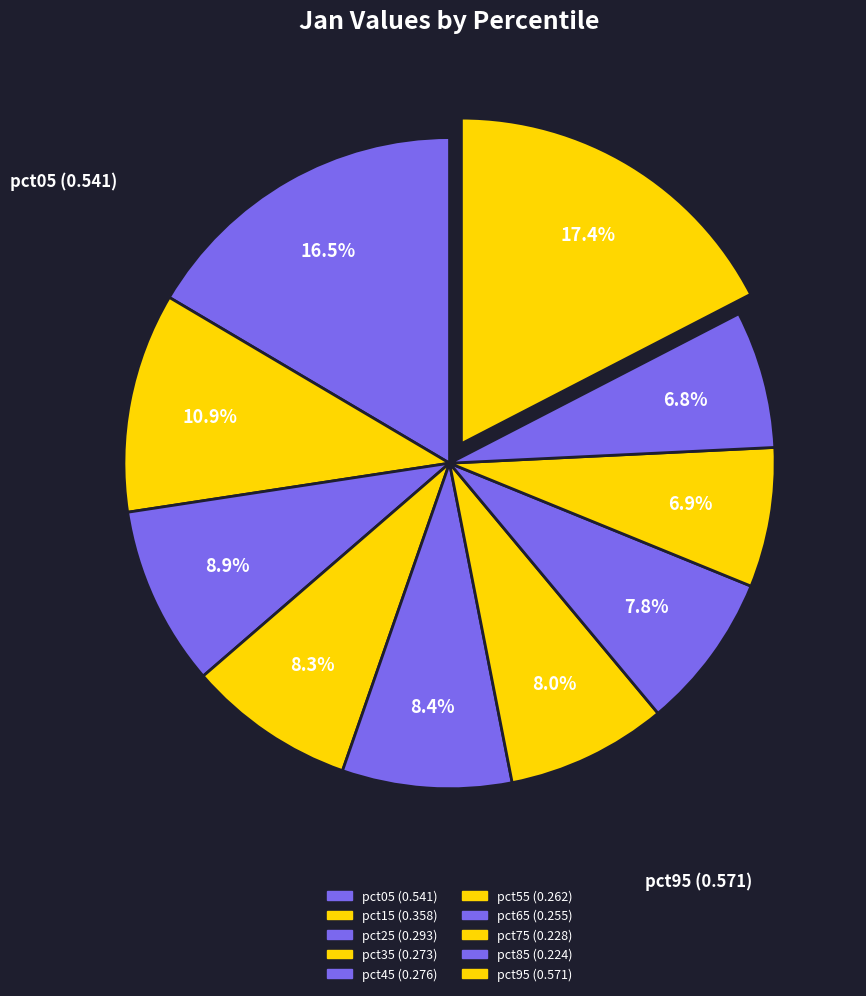

What is the smallest slice in the pie chart?

pct85